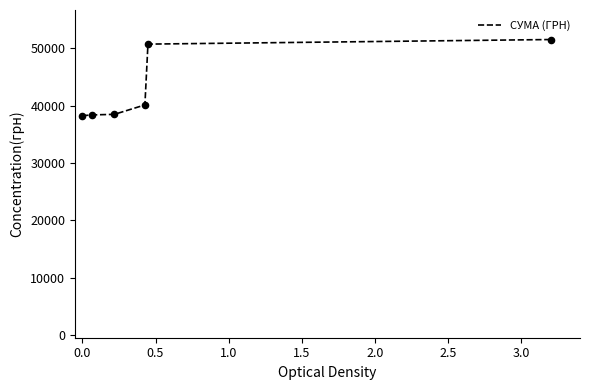

What is the smallest value displayed?

38253.5